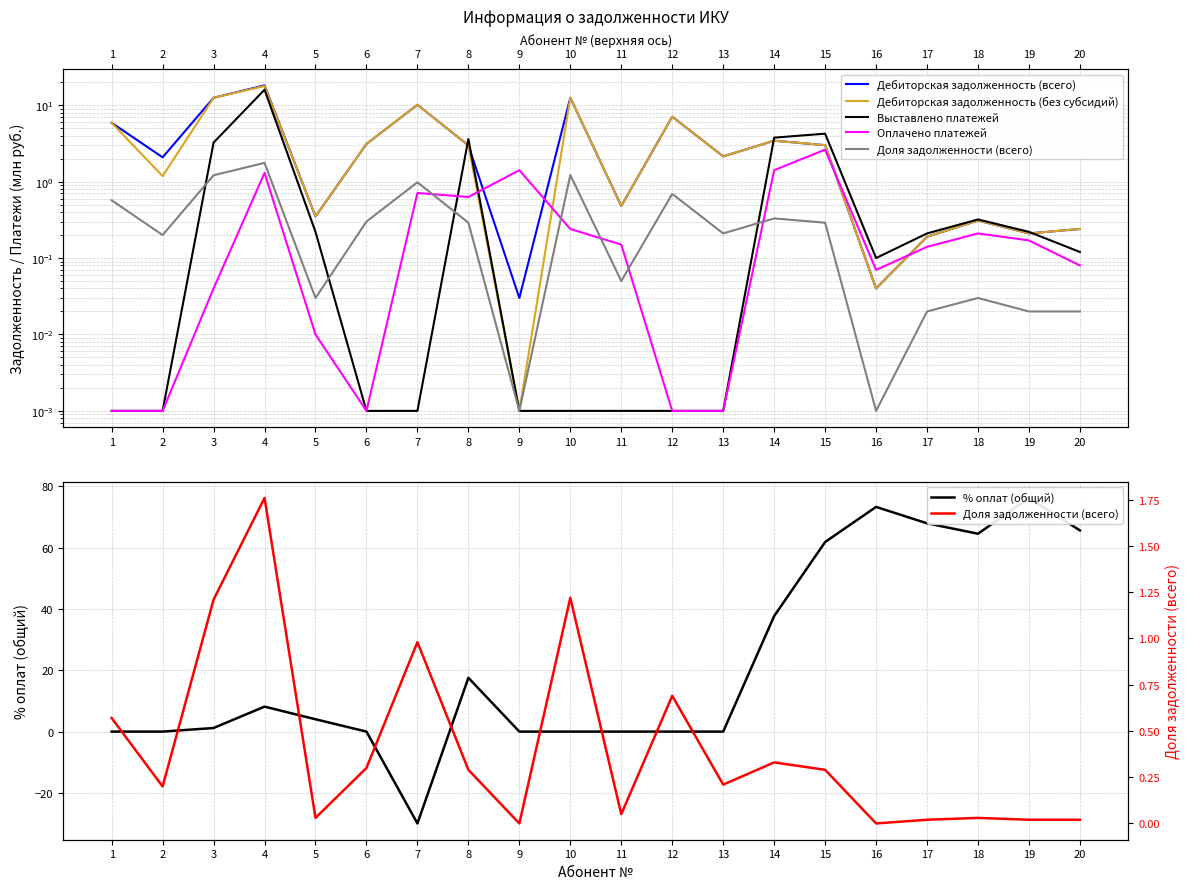

How many values in % оплат (общий) are above zero?

11